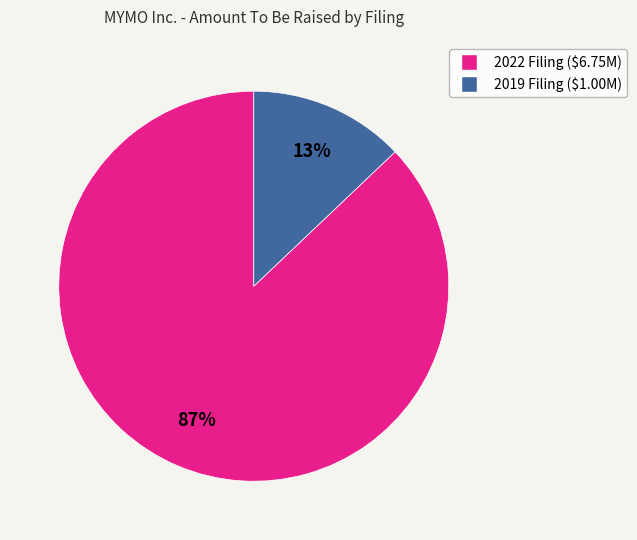

To the nearest percent, what is the difference between the largest and smallest slice percentages?

74%